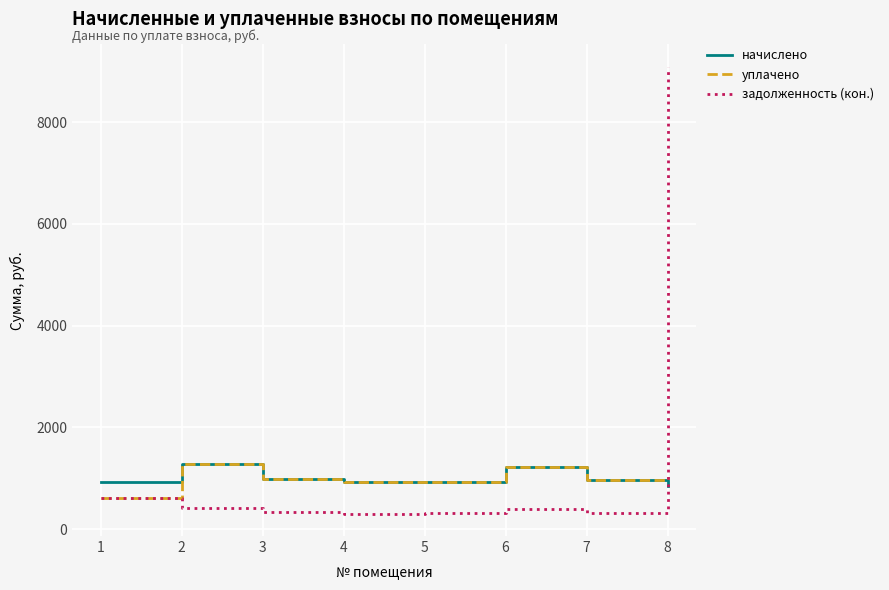

How many values in the уплачено series are below 991?

4